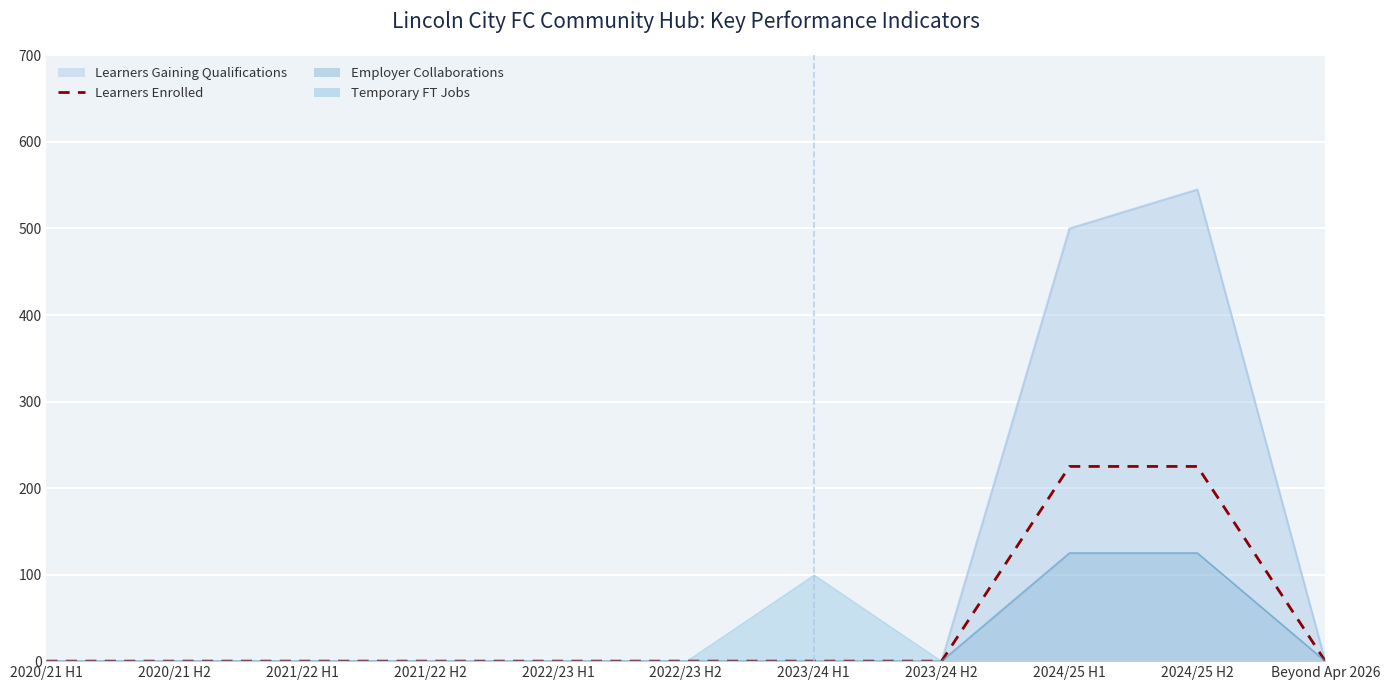

List the labels in order of value, smallest first.

2020/21 H1, 2020/21 H2, 2021/22 H1, 2021/22 H2, 2022/23 H1, 2022/23 H2, 2023/24 H1, 2023/24 H2, Beyond Apr 2026, 2024/25 H1, 2024/25 H2